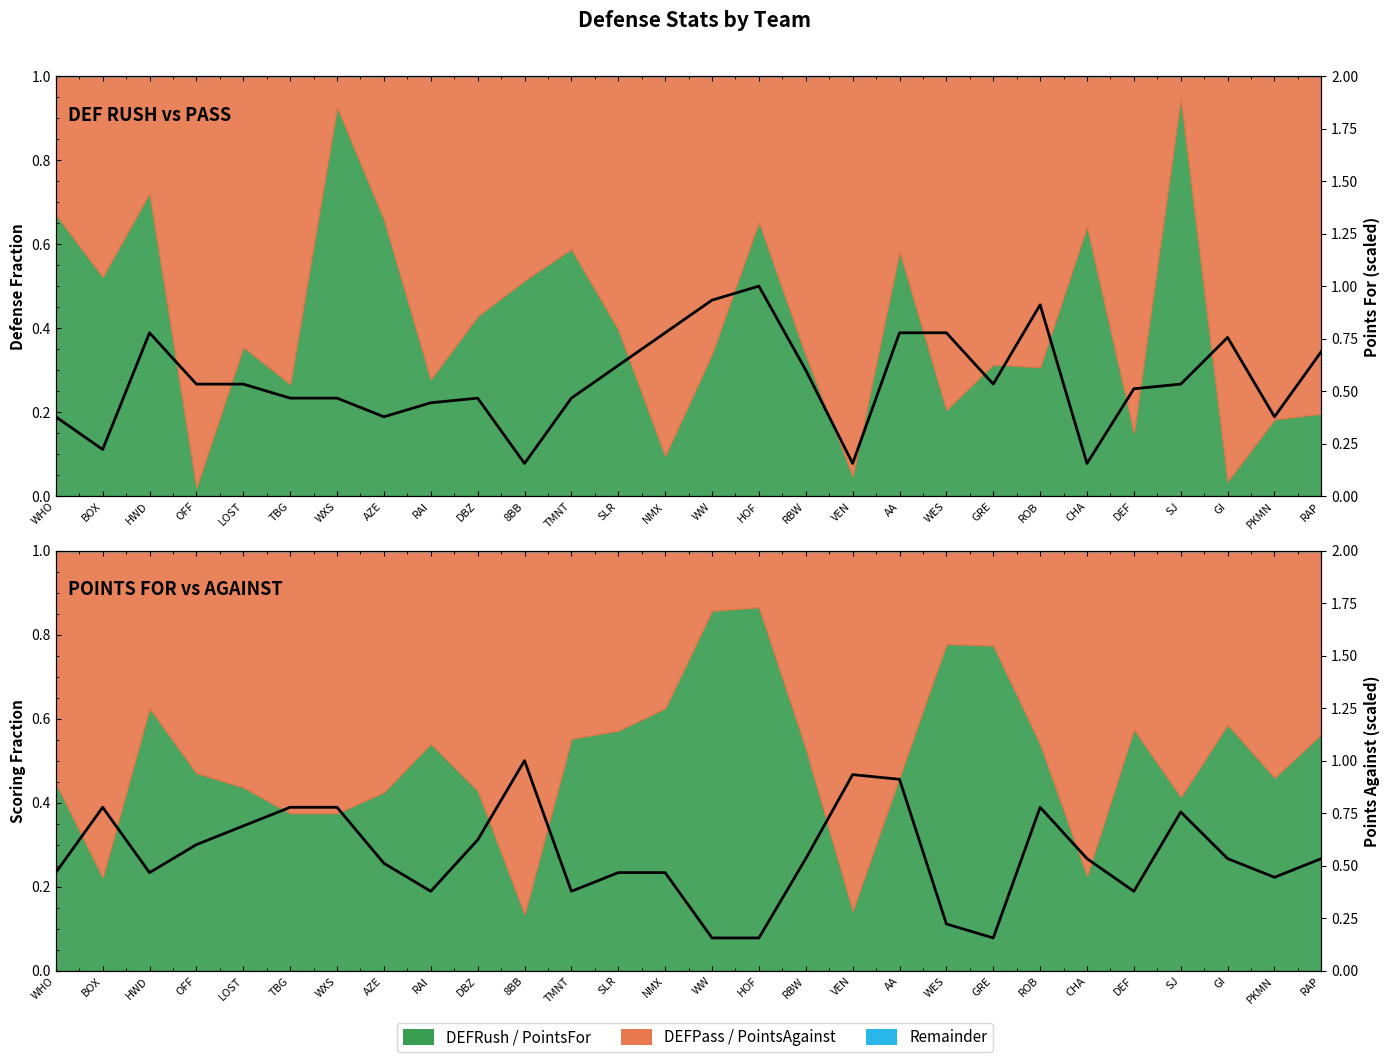

What is the value of the PointsAgainst point at the 21st from the left?

0.2